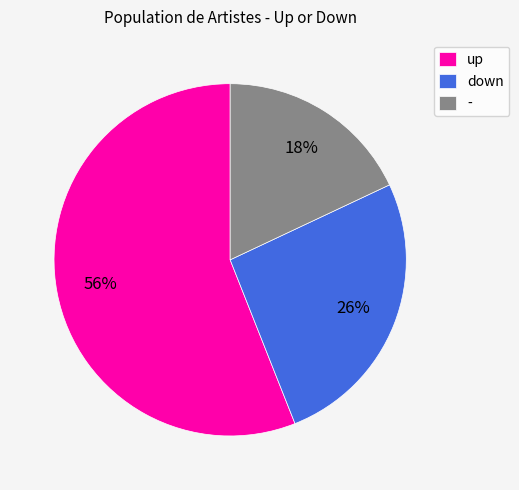

Is the sum of up and - greater than half?

Yes